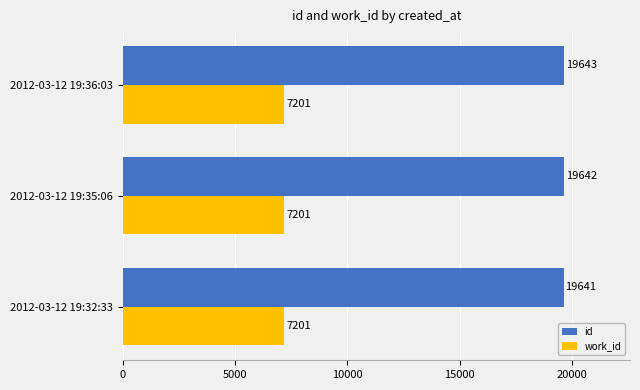

What is the minimum value shown in the chart?

7201